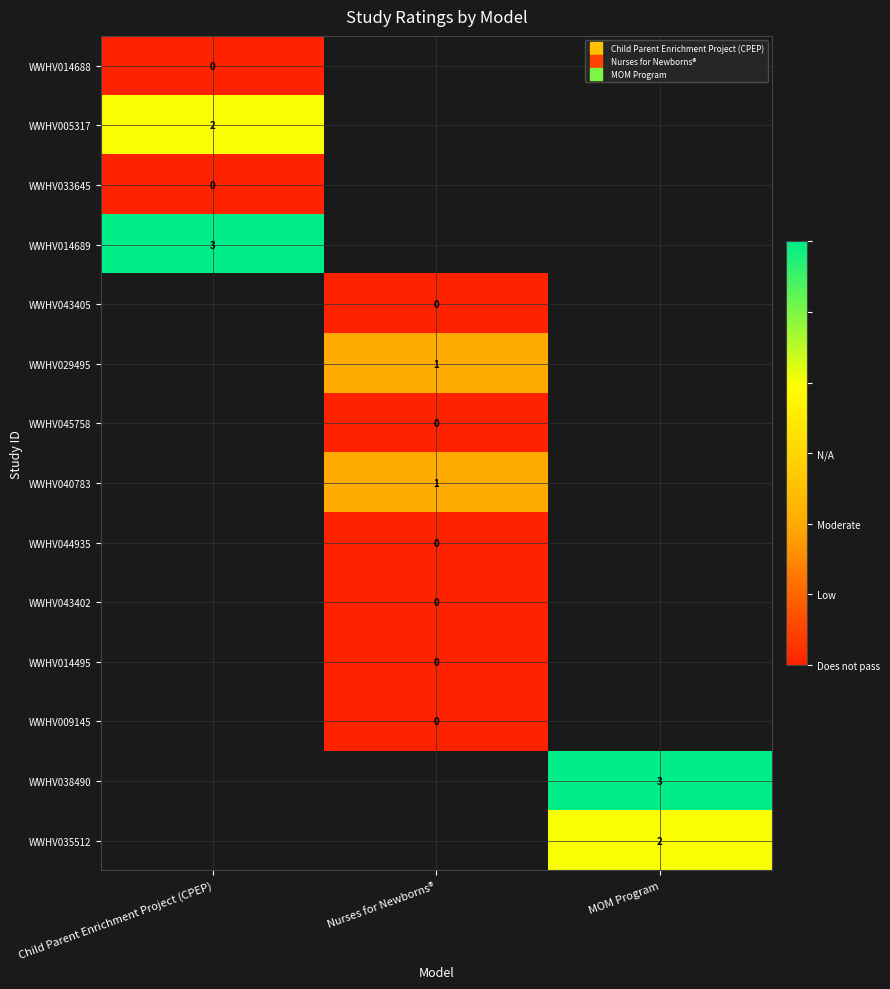

Between MOM Program and Child Parent Enrichment Project (CPEP), which is larger?

Child Parent Enrichment Project (CPEP)